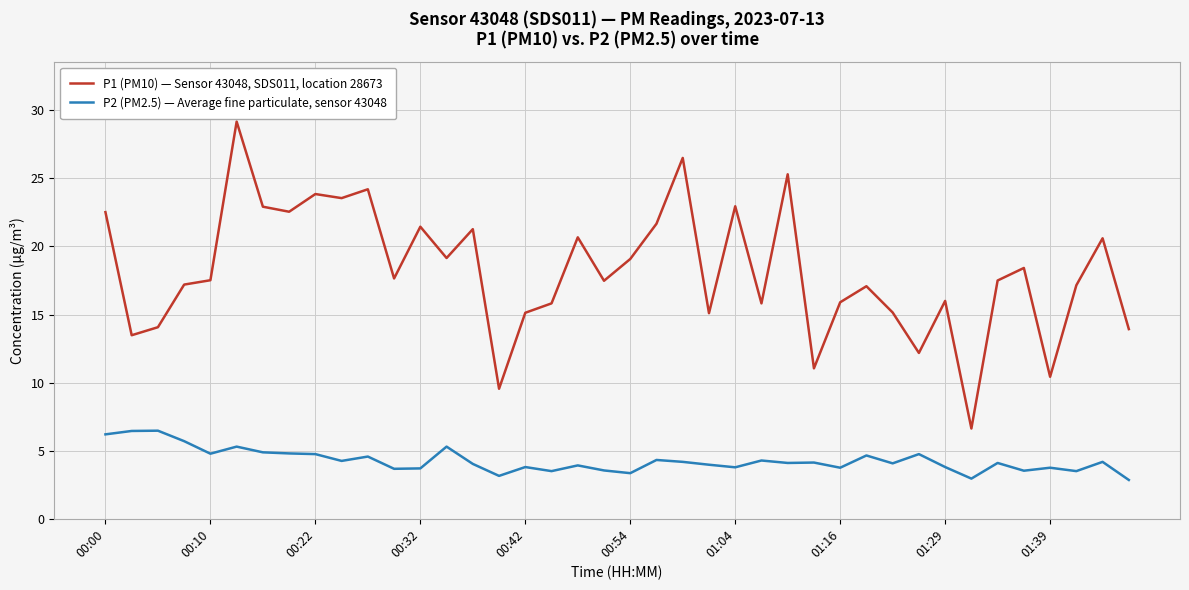

Rank the series by their maximum value, from highest to lowest.

P1 (PM10) — Sensor 43048, SDS011, location 28673, P2 (PM2.5) — Average fine particulate, sensor 43048